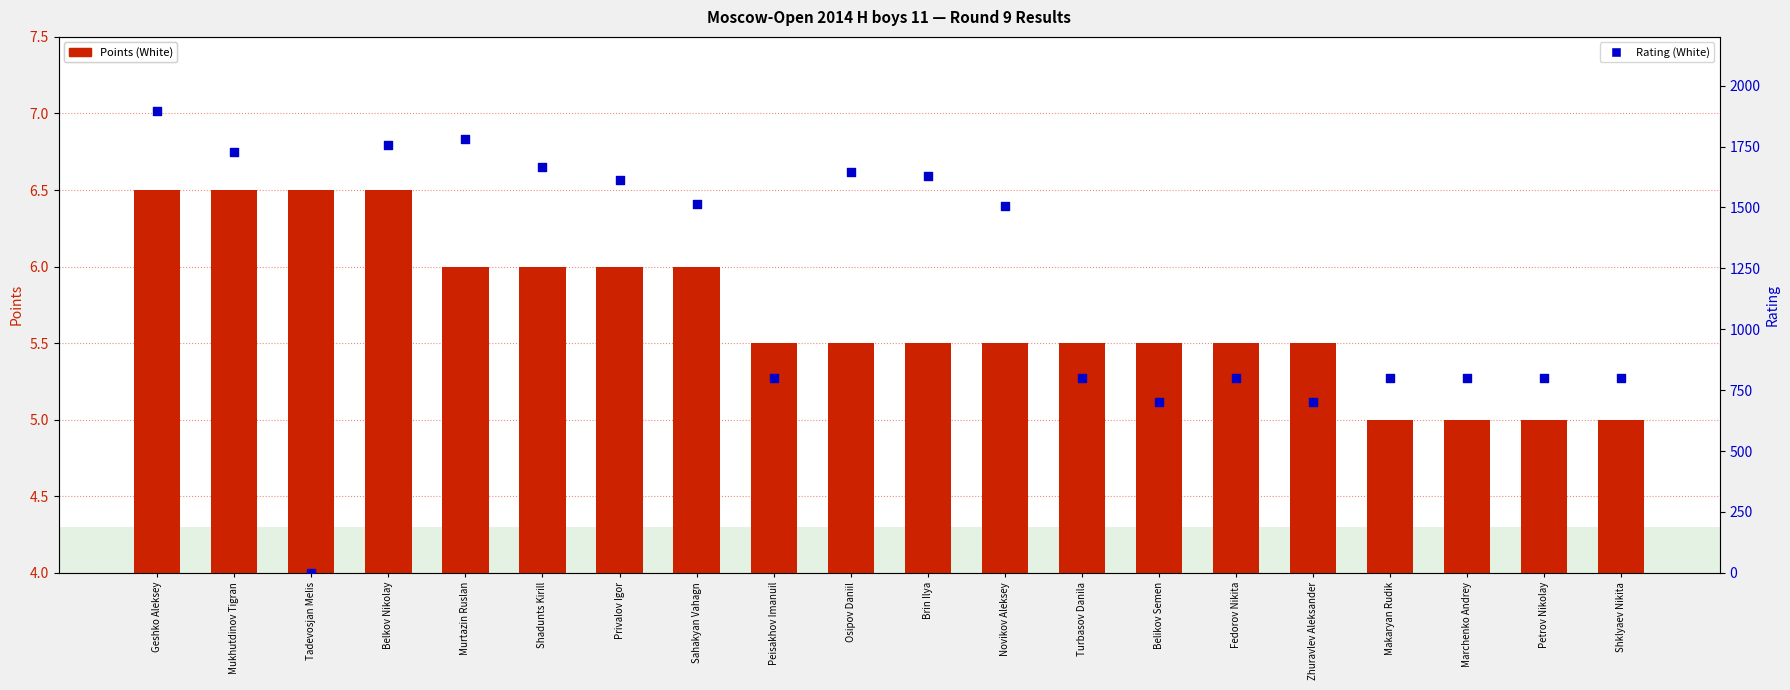

Is the value of Points (White) at Fedorov Nikita greater than the value of Rating (White) at Murtazin Ruslan?

No